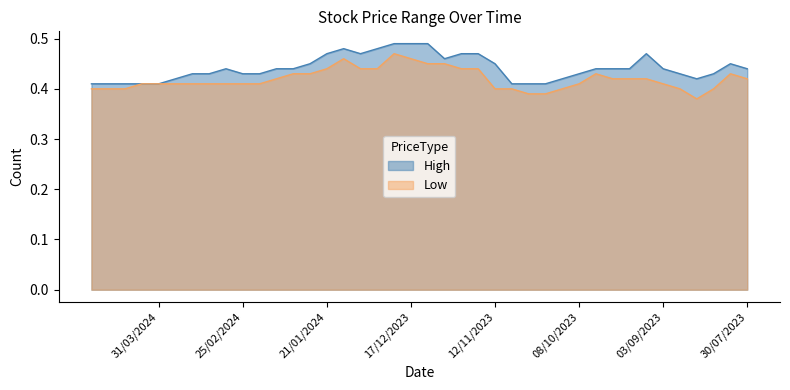

Where is Low nearest to the value 0?

20/08/2023